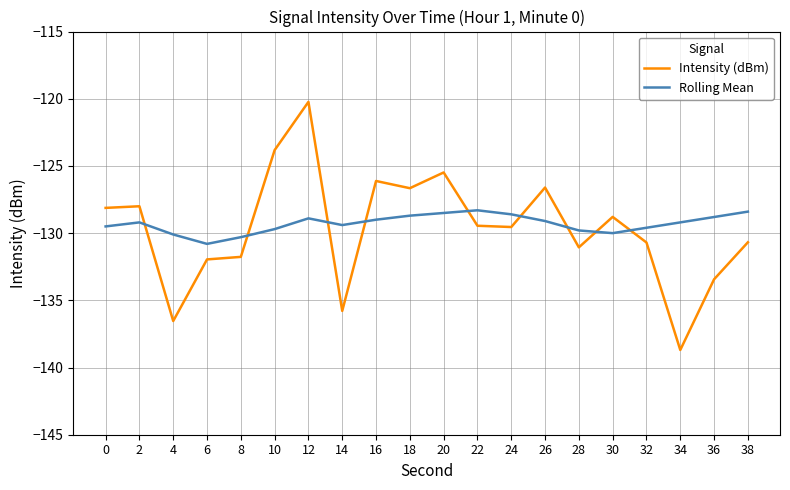

At which category is the sum across all series the highest?

12